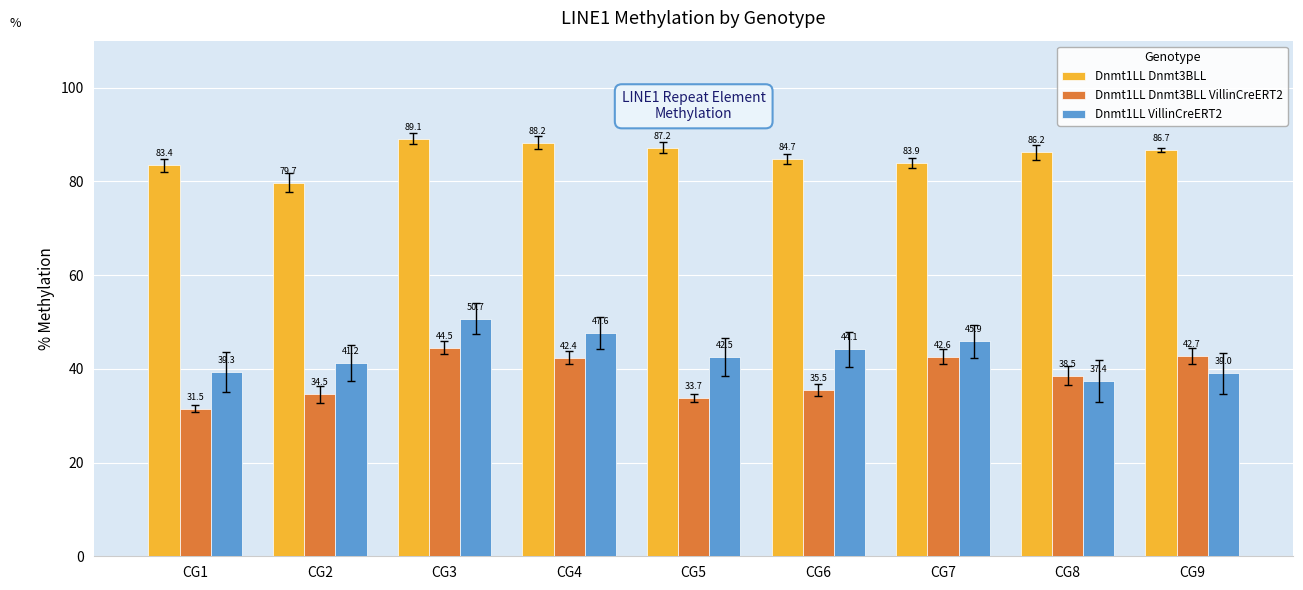

Which series has the widest spread of values?

Dnmt1LL VillinCreERT2